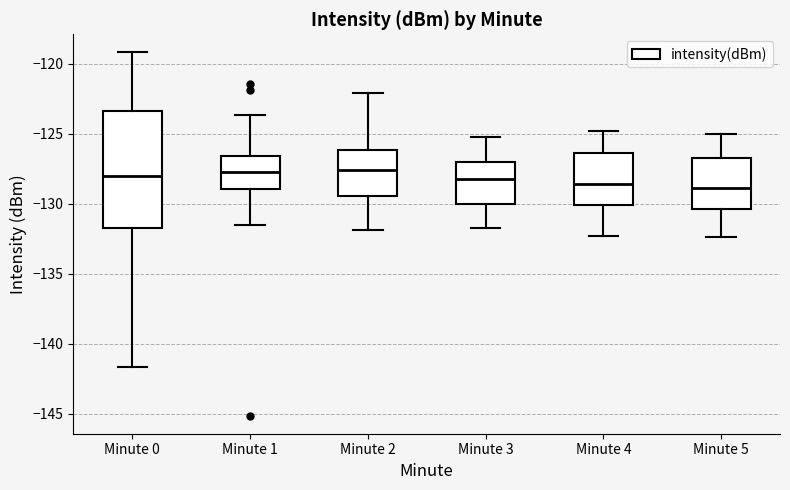

Comparing the boxes themselves (not the whiskers), which one is the tallest?

Minute 0